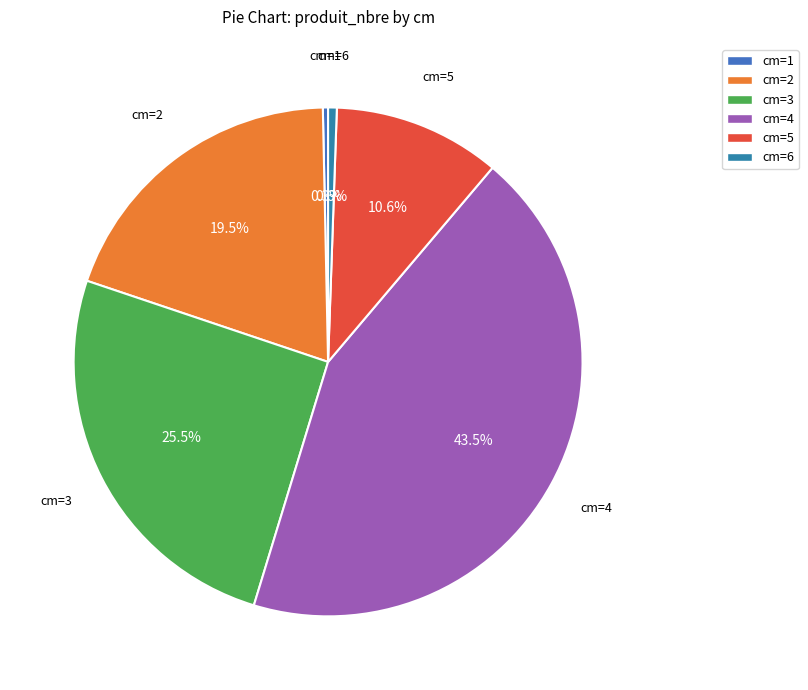

Which has a higher value, cm=4 or cm=1?

cm=4